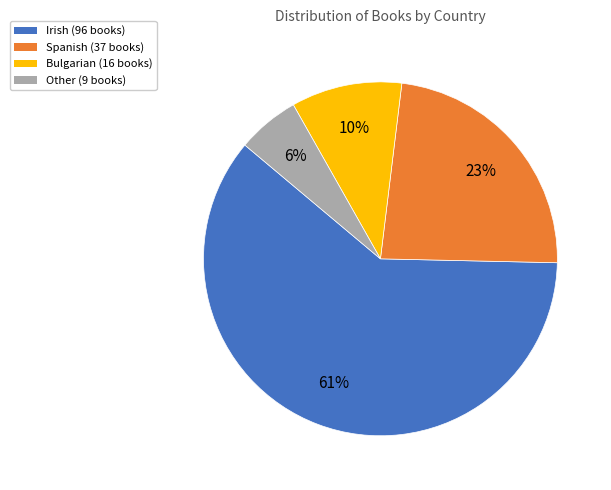

What percentage is the Bulgarian slice, to the nearest percent?

10%